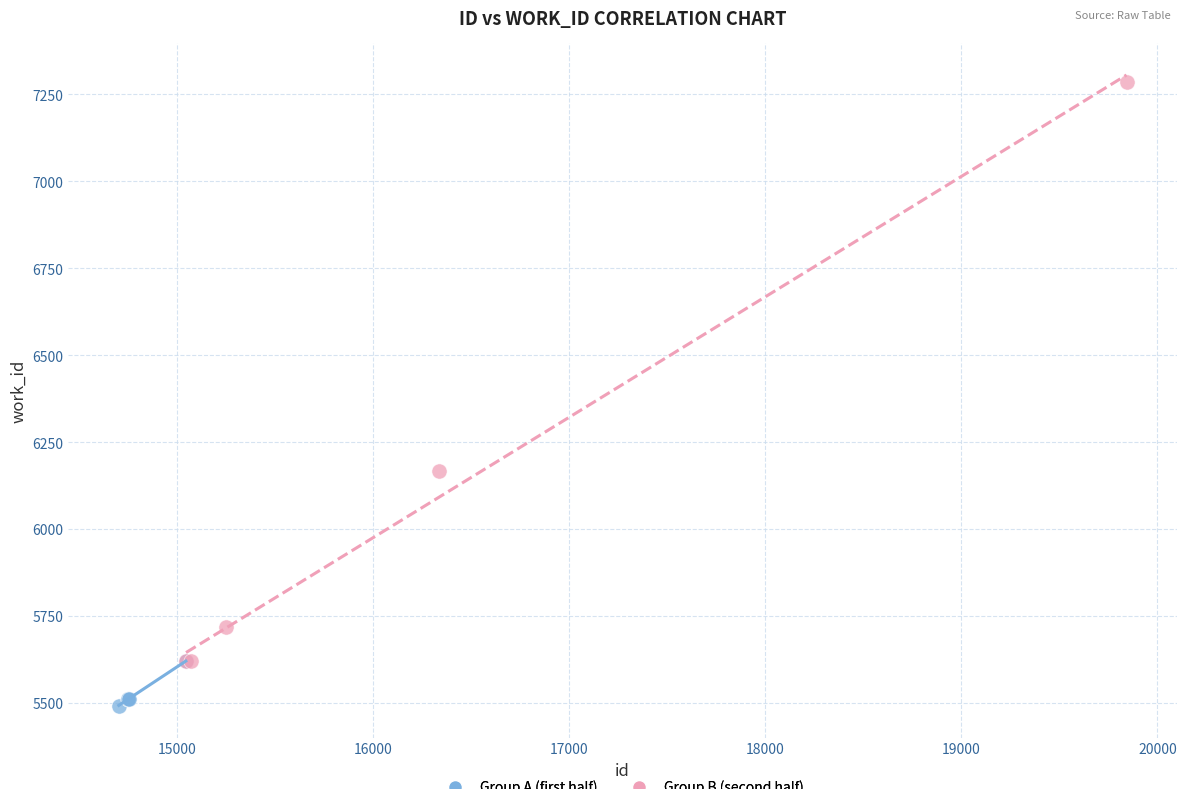

Which series contains the lowest Y value?

Group A (first half)